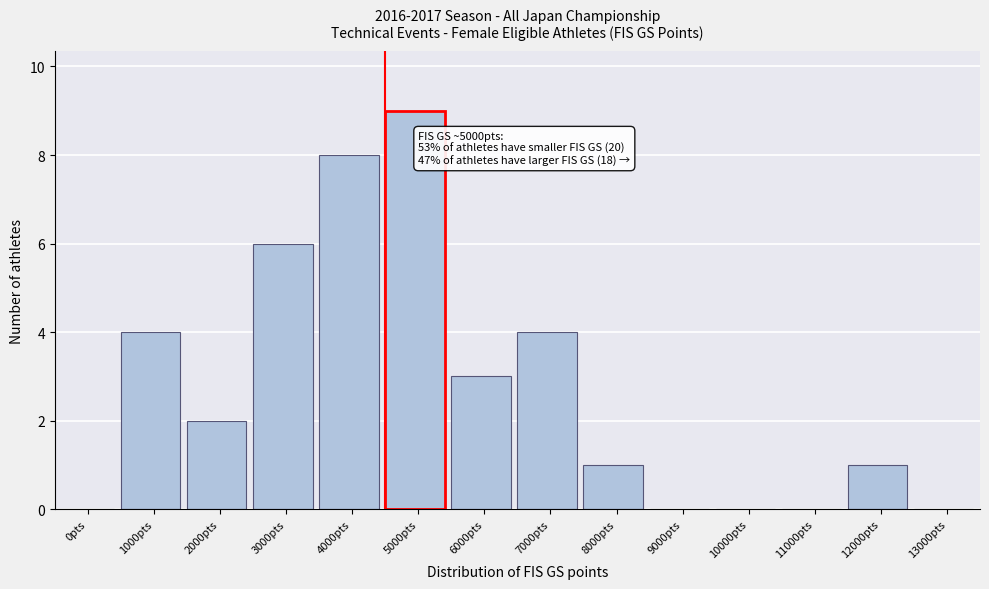

Reading left to right, transcribe all the data shown in this chart.

0pts=0	1000pts=4	2000pts=2	3000pts=6	4000pts=8	5000pts=9	6000pts=3	7000pts=4	8000pts=1	9000pts=0	10000pts=0	11000pts=0	12000pts=1	13000pts=0